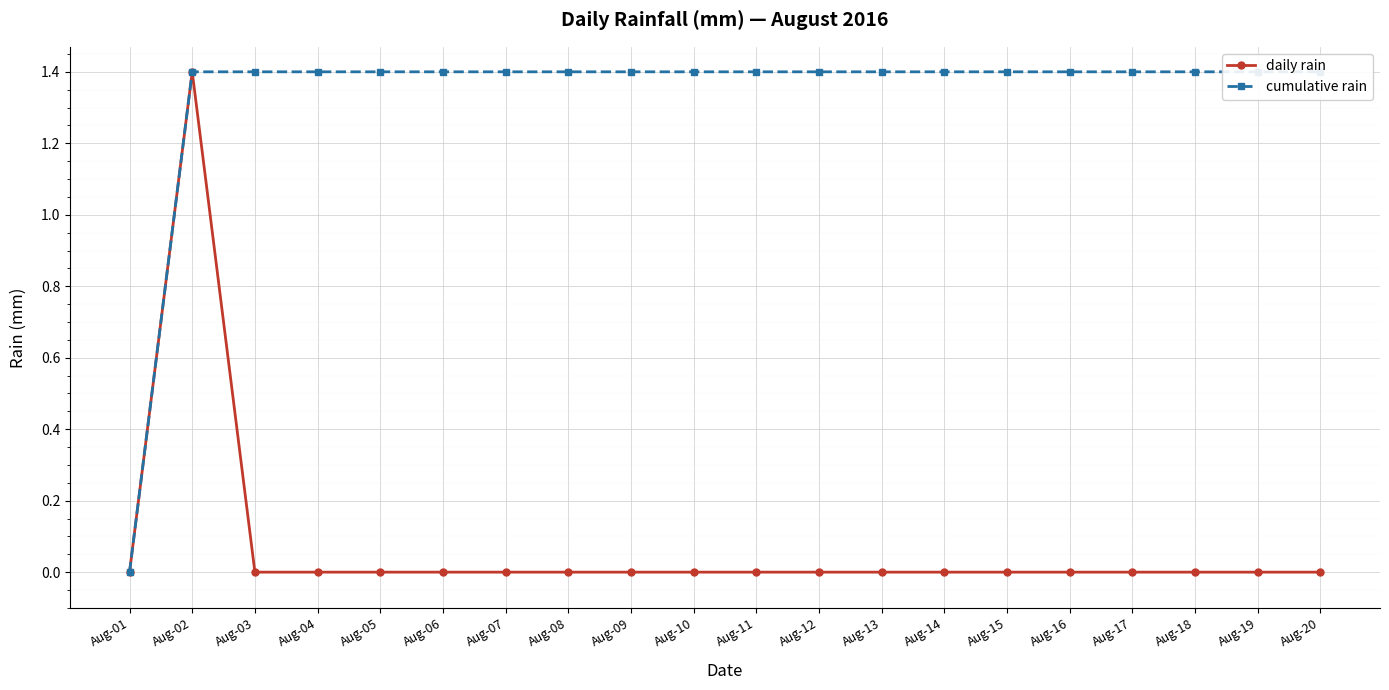

Reading right to left, list all the values displayed in this chart.

daily rain: Aug-20=0.0	Aug-19=0.0	Aug-18=0.0	Aug-17=0.0	Aug-16=0.0	Aug-15=0.0	Aug-14=0.0	Aug-13=0.0	Aug-12=0.0	Aug-11=0.0	Aug-10=0.0	Aug-09=0.0	Aug-08=0.0	Aug-07=0.0	Aug-06=0.0	Aug-05=0.0	Aug-04=0.0	Aug-03=0.0	Aug-02=1.4	Aug-01=0.0
cumulative rain: Aug-20=1.4	Aug-19=1.4	Aug-18=1.4	Aug-17=1.4	Aug-16=1.4	Aug-15=1.4	Aug-14=1.4	Aug-13=1.4	Aug-12=1.4	Aug-11=1.4	Aug-10=1.4	Aug-09=1.4	Aug-08=1.4	Aug-07=1.4	Aug-06=1.4	Aug-05=1.4	Aug-04=1.4	Aug-03=1.4	Aug-02=1.4	Aug-01=0.0